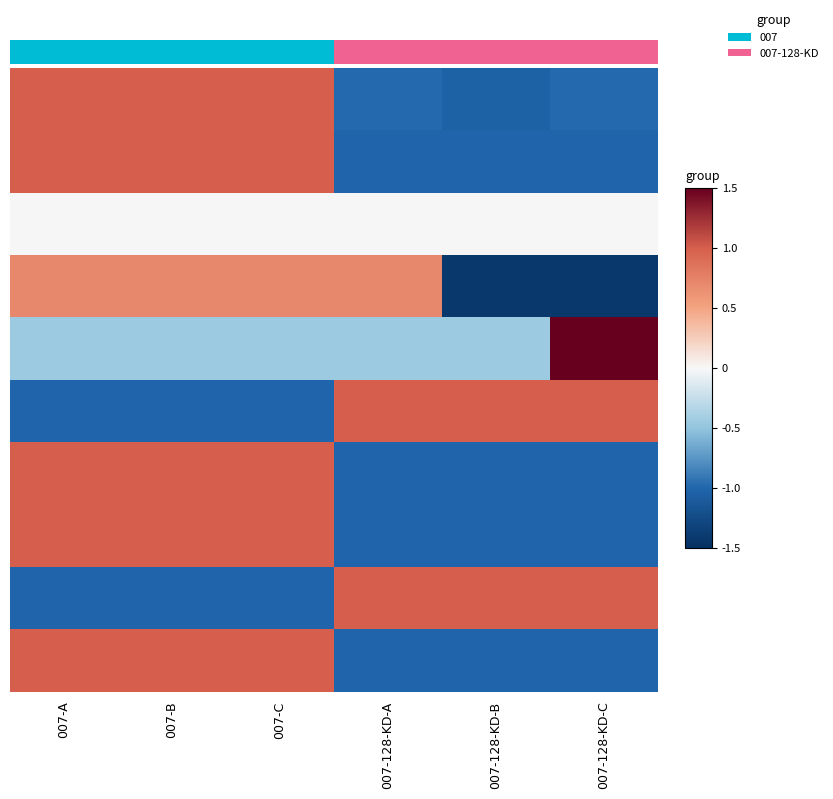

At how many categories does at least one series exceed 0?

6